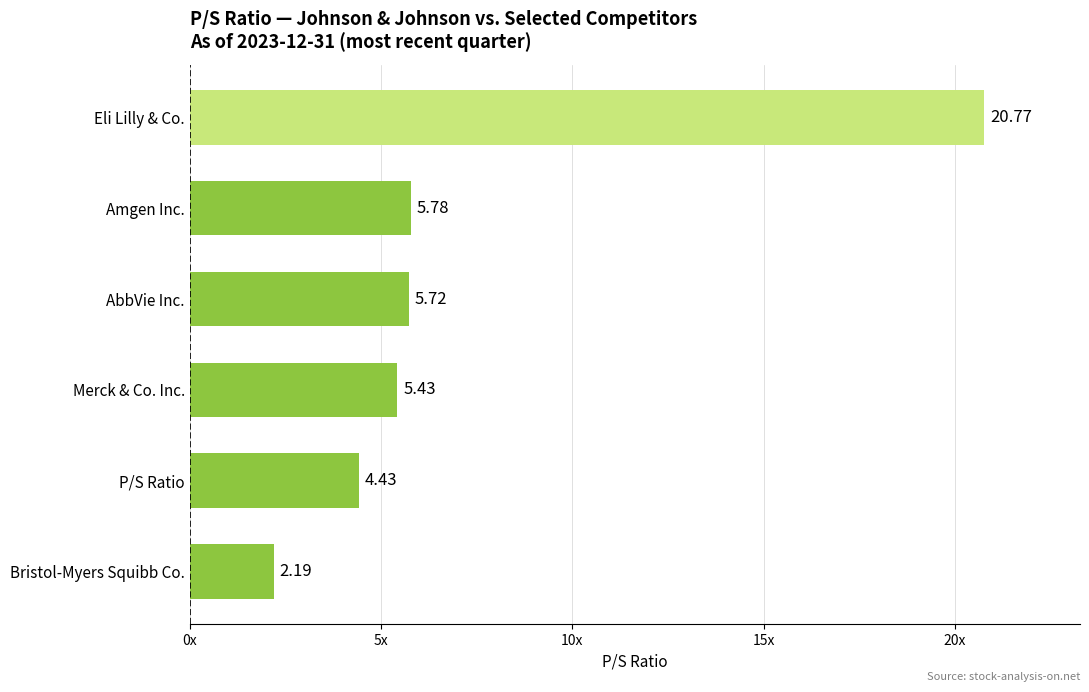

What is the sum of all values?

44.3